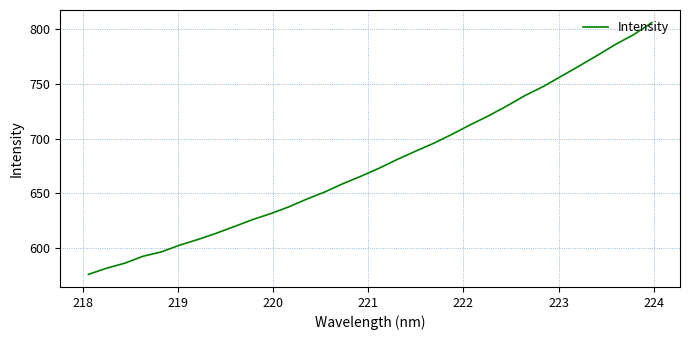

True or false: there are more than 1 points higher than both neighbors.

False